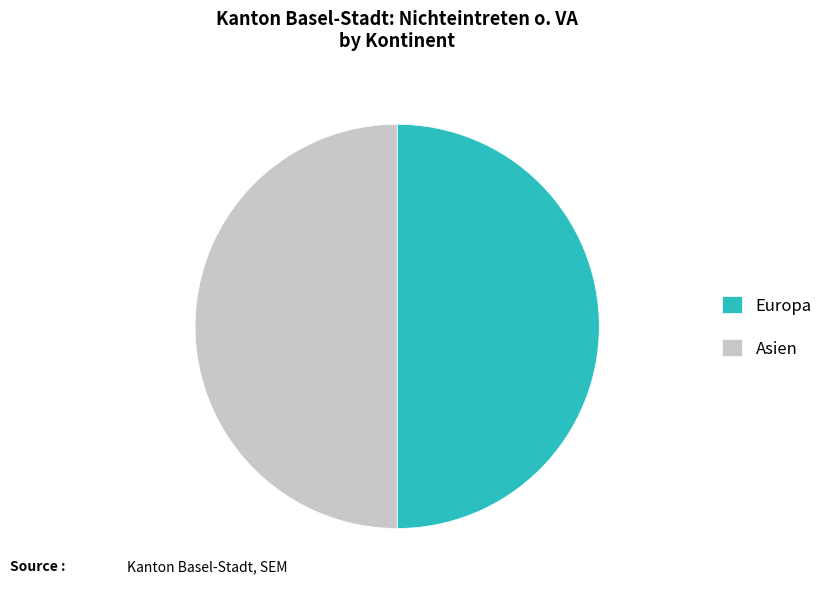

Do Europa and Asien together represent more than half of the pie?

Yes